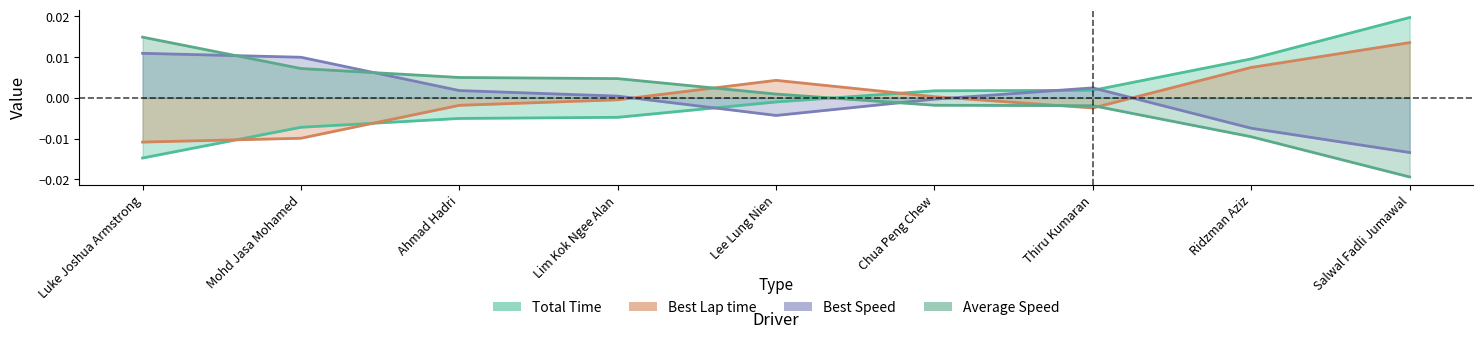

How many values in the Total Time series exceed 0?

4